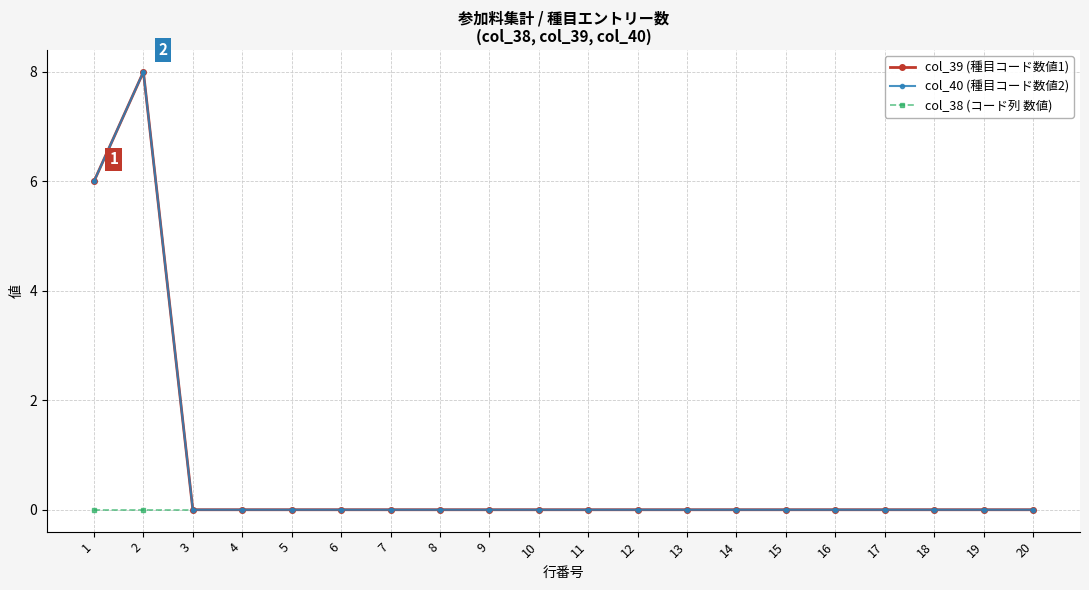

How many col_40 (種目コード数値2) values are between 0 and 1?

18